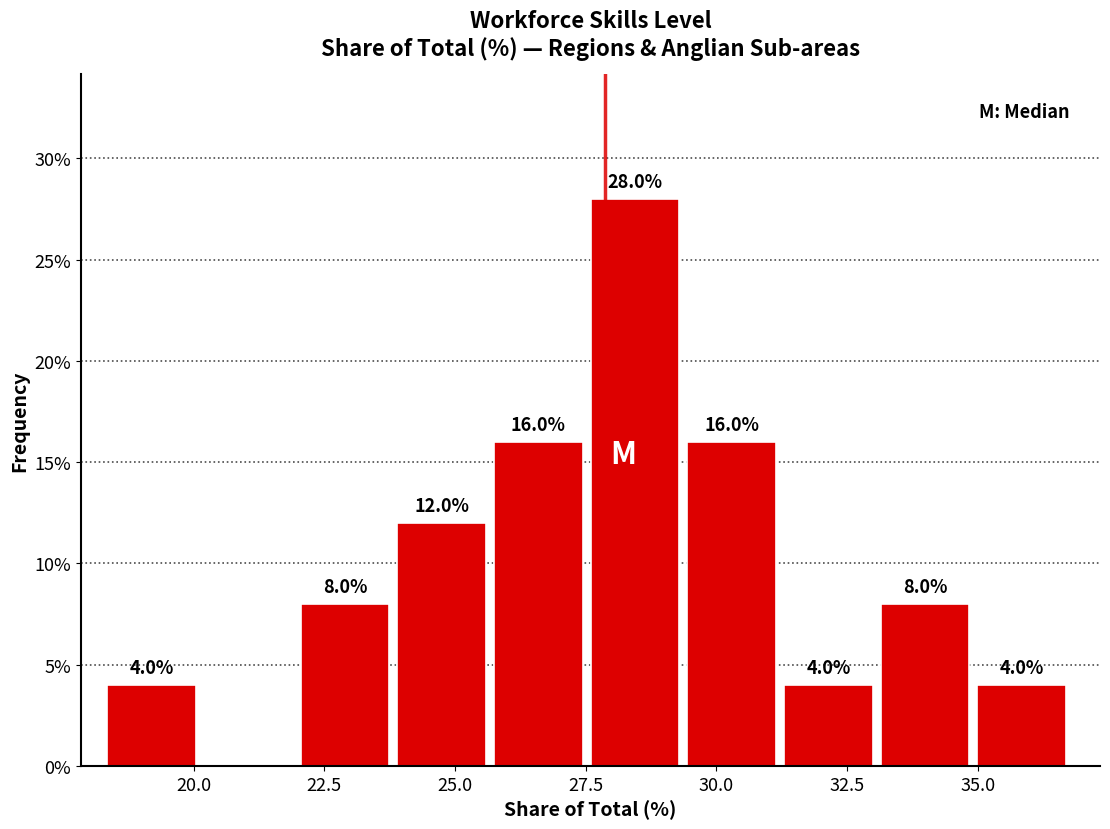

Read against the x-axis, roughly where is the centre of the tallest bar?

28.5